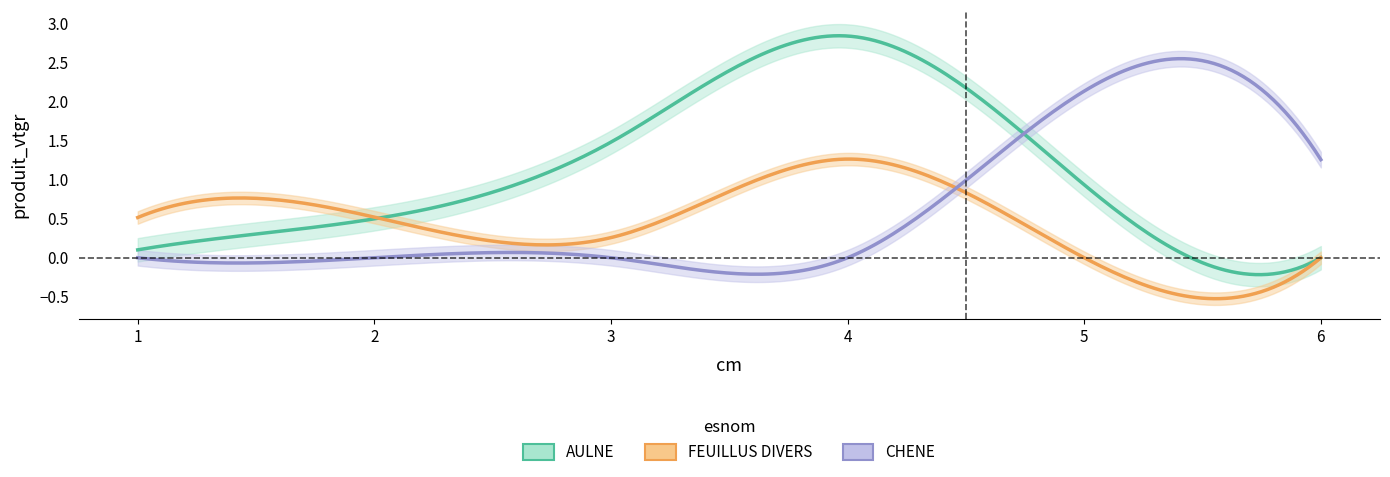

What is the value of the AULNE point at the 1st from the left?

0.1